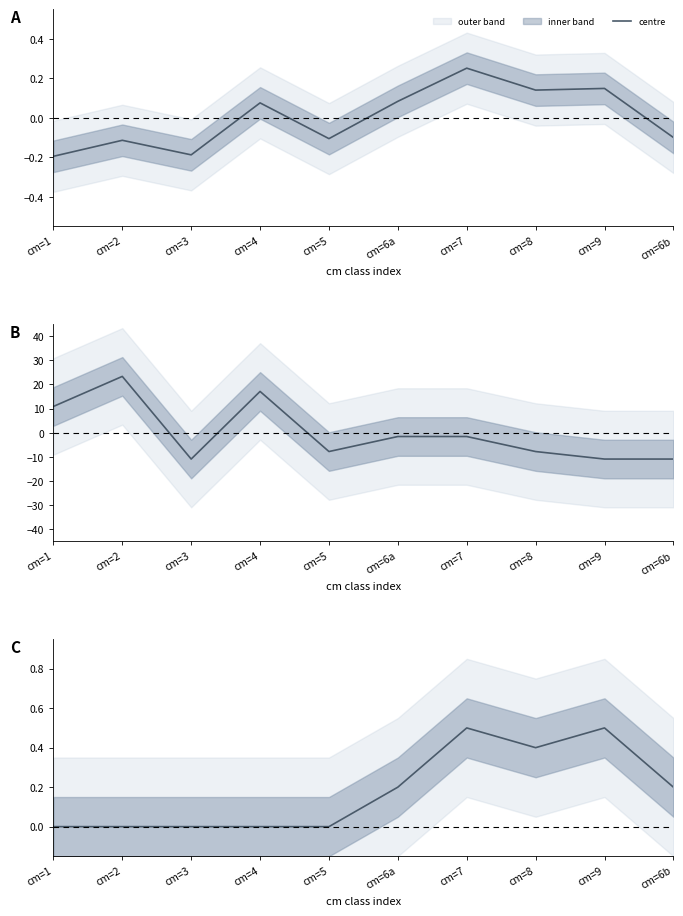

The chart shows a value of 0.4 at cm=8. True or false?

True